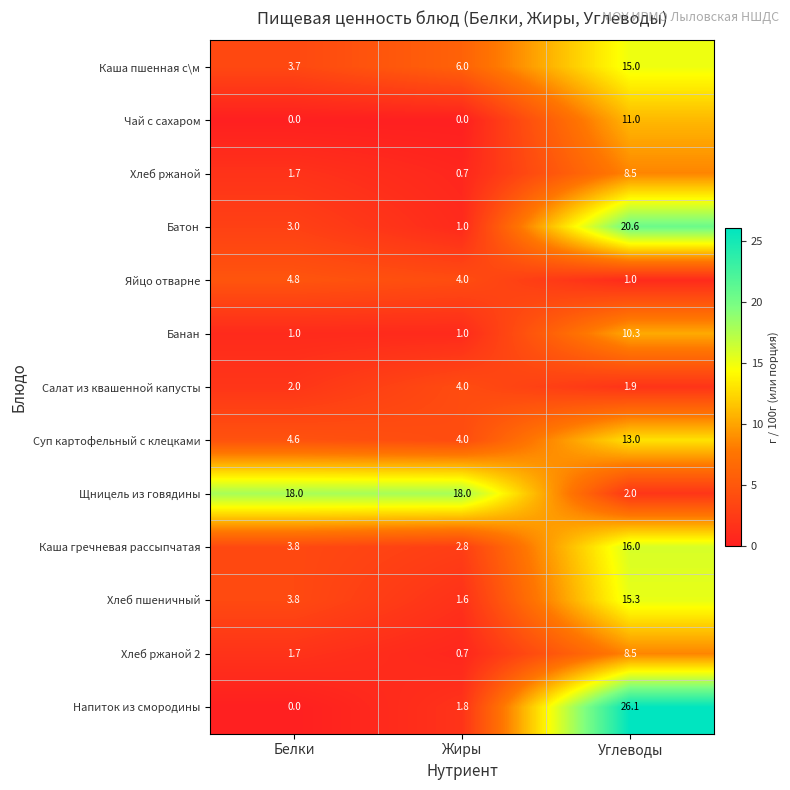

What is the greatest value displayed?

26.1